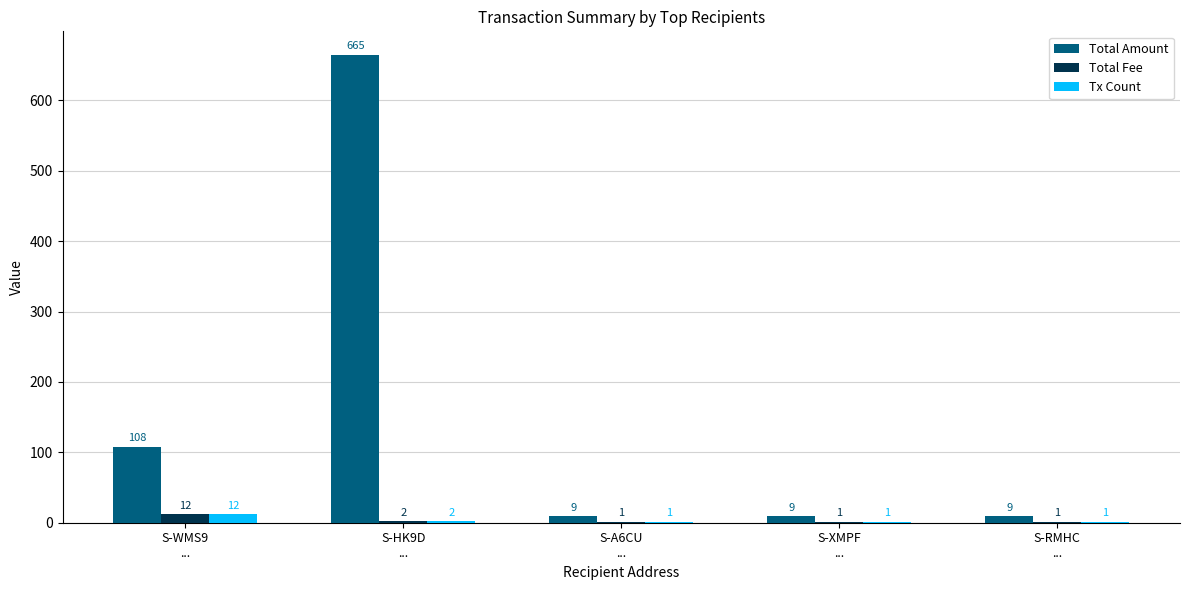

What are all the series names shown in the legend?

Total Amount, Total Fee, Tx Count